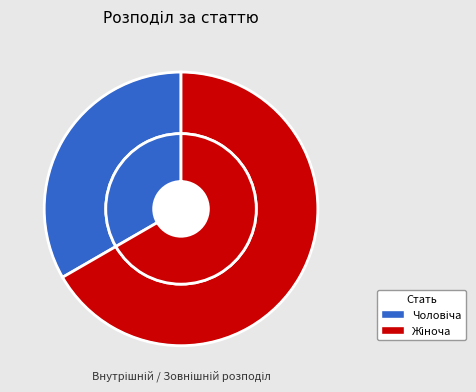

Do Жіноча and Чоловіча together represent more than half of the pie?

Yes